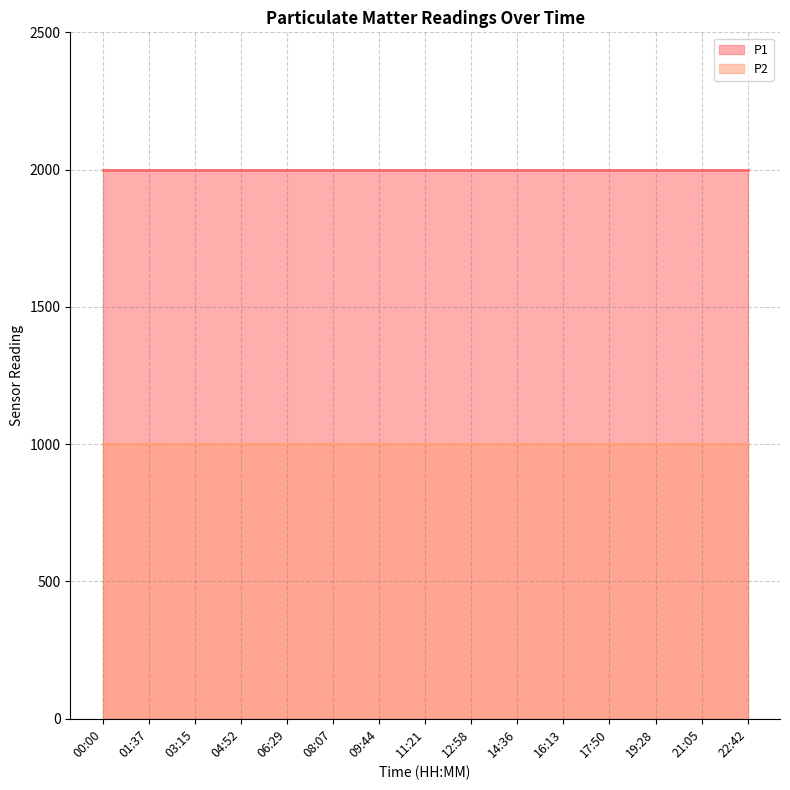

Reading left to right, list all the values displayed in this chart.

P1: 00:00=1999.9	01:37=1999.9	03:15=1999.9	04:52=1999.9	06:29=1999.9	08:07=1999.9	09:44=1999.9	11:21=1999.9	12:58=1999.9	14:36=1999.9	16:13=1999.9	17:50=1999.9	19:28=1999.9	21:05=1999.9	22:42=1999.9
P2: 00:00=999.9	01:37=999.9	03:15=999.9	04:52=999.9	06:29=999.9	08:07=999.9	09:44=999.9	11:21=999.9	12:58=999.9	14:36=999.9	16:13=999.9	17:50=999.9	19:28=999.9	21:05=999.9	22:42=999.9